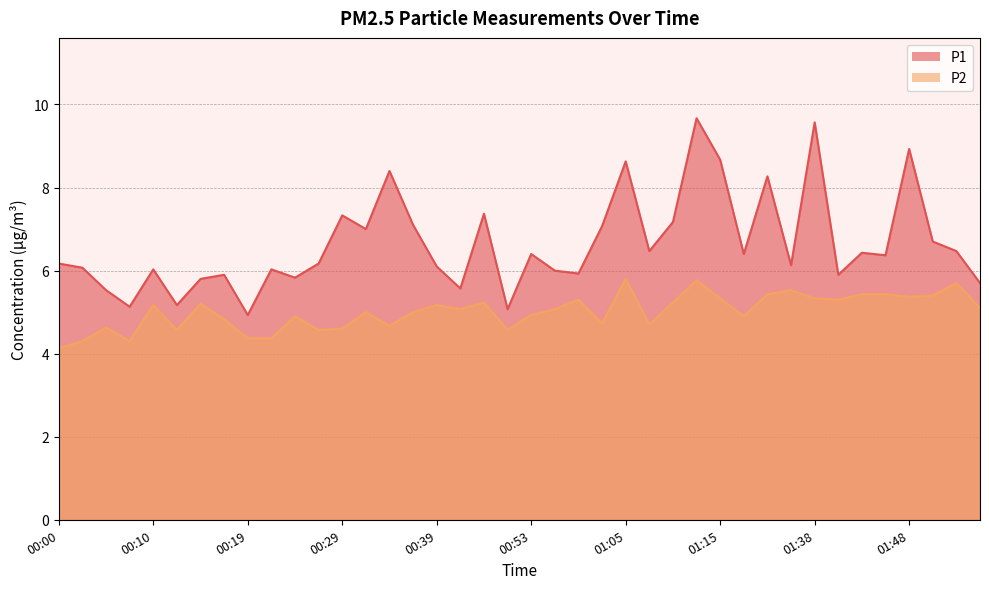

Does the chart display data point markers on the line(s)?

No